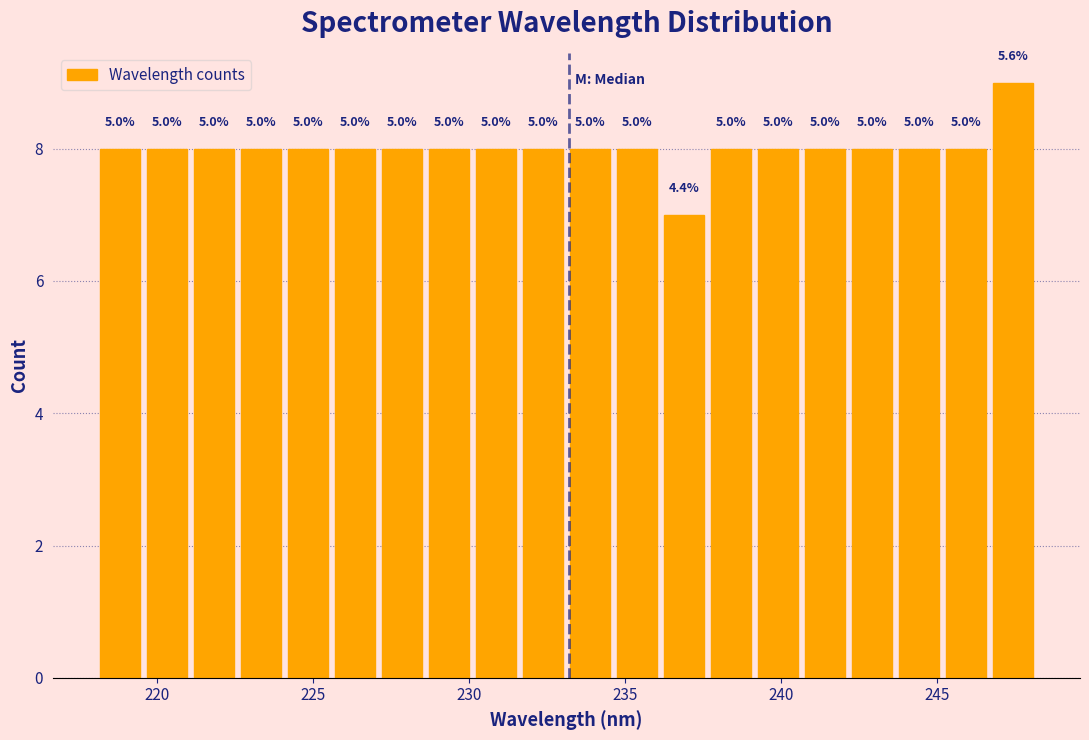

Read against the x-axis, roughly where is the centre of the tallest bar?

247.5